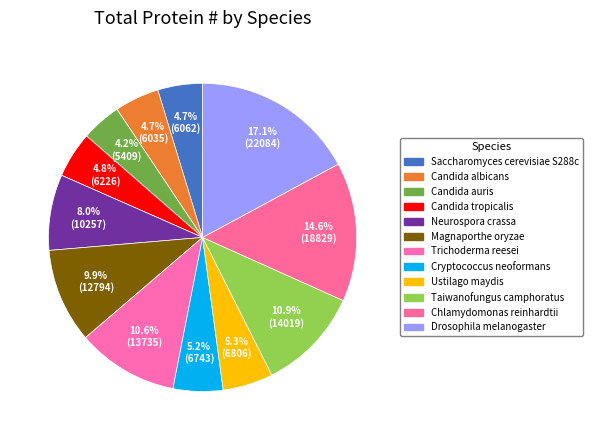

How many segments does this pie chart have?

12